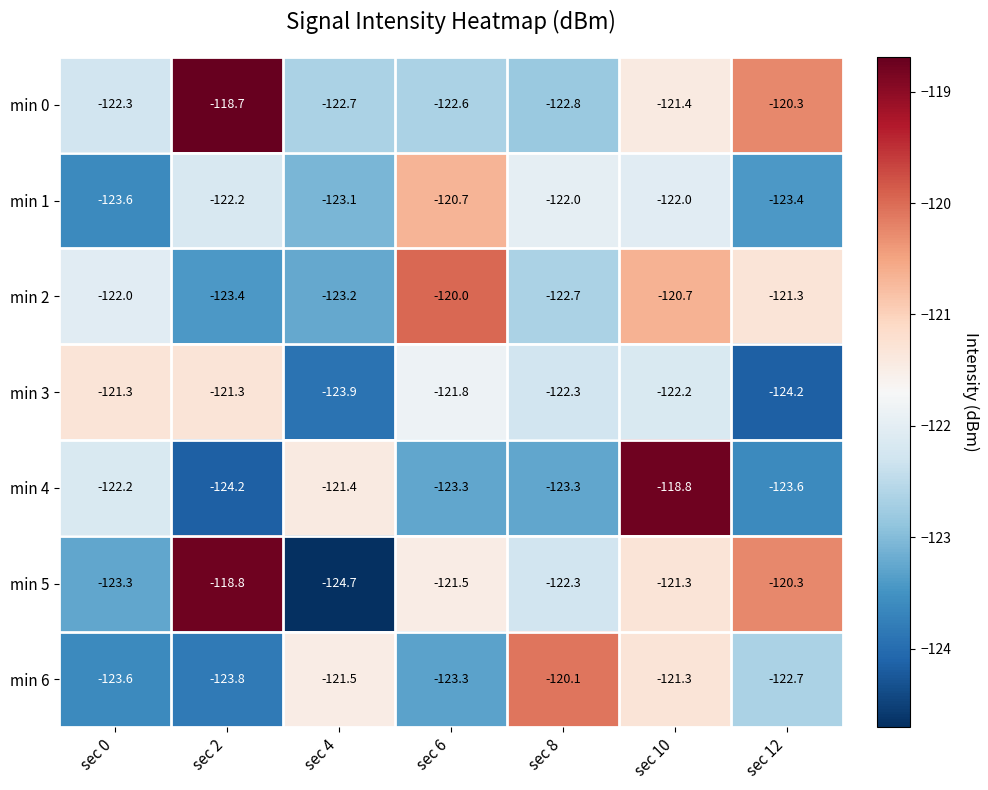

Which series has the widest spread of values?

min 5